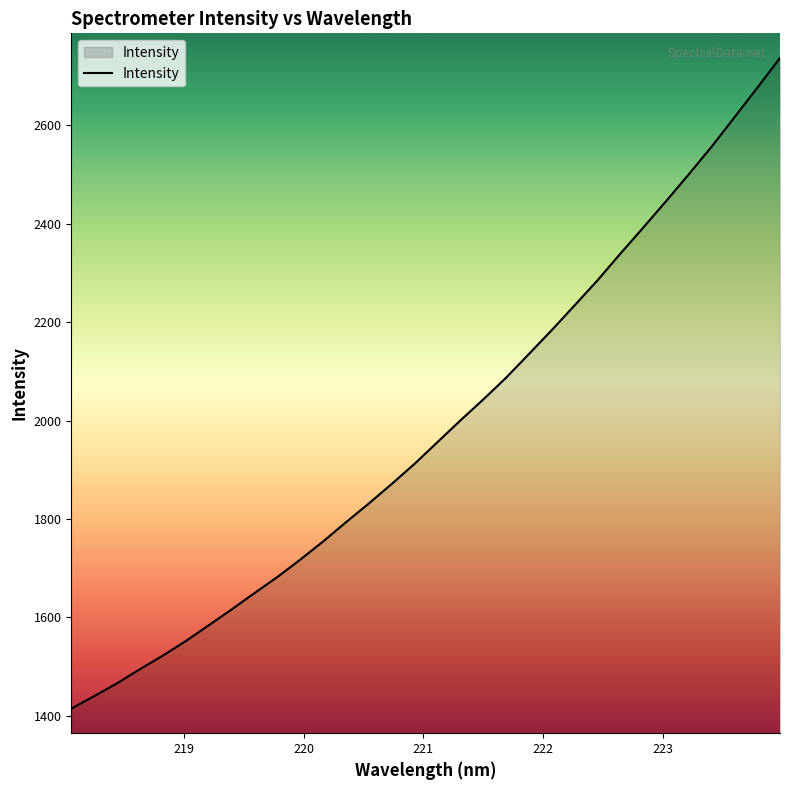

Does the chart have visible grid lines?

No